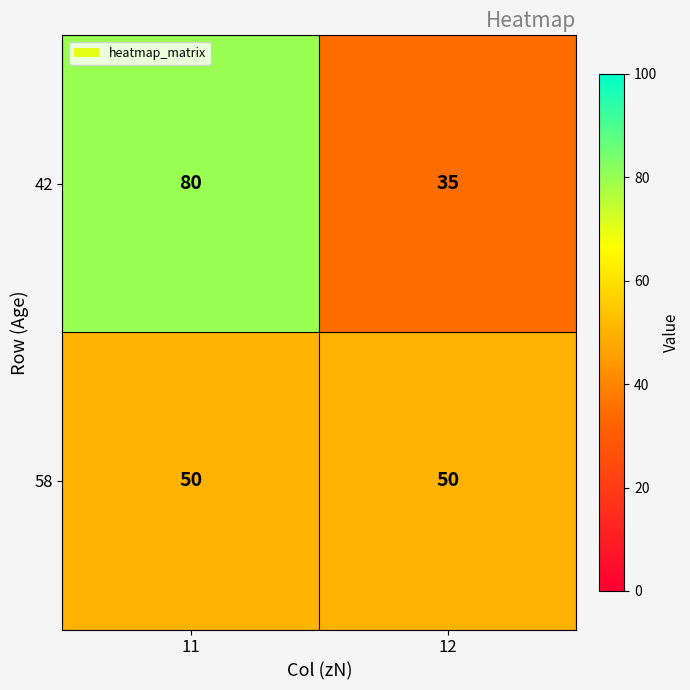

At which category is the sum across all series the highest?

11